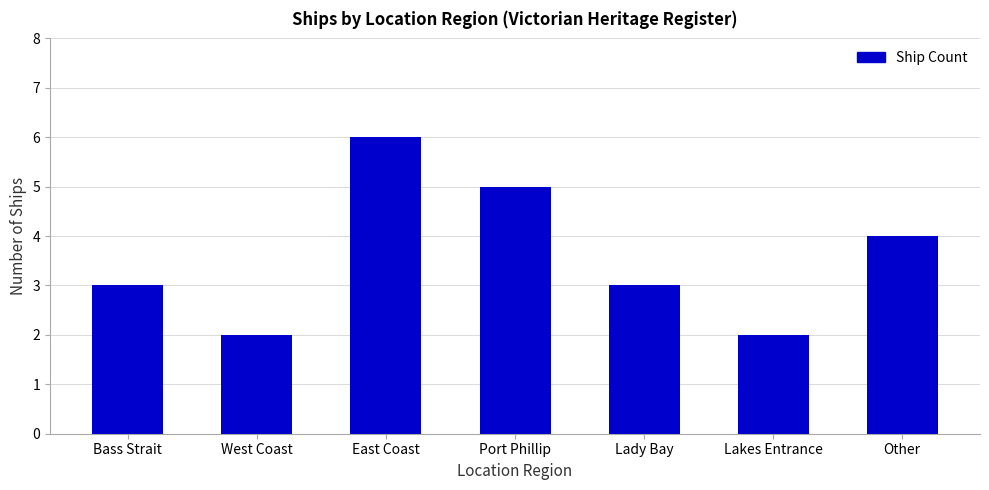

Is it true that the value at West Coast is 3?

False